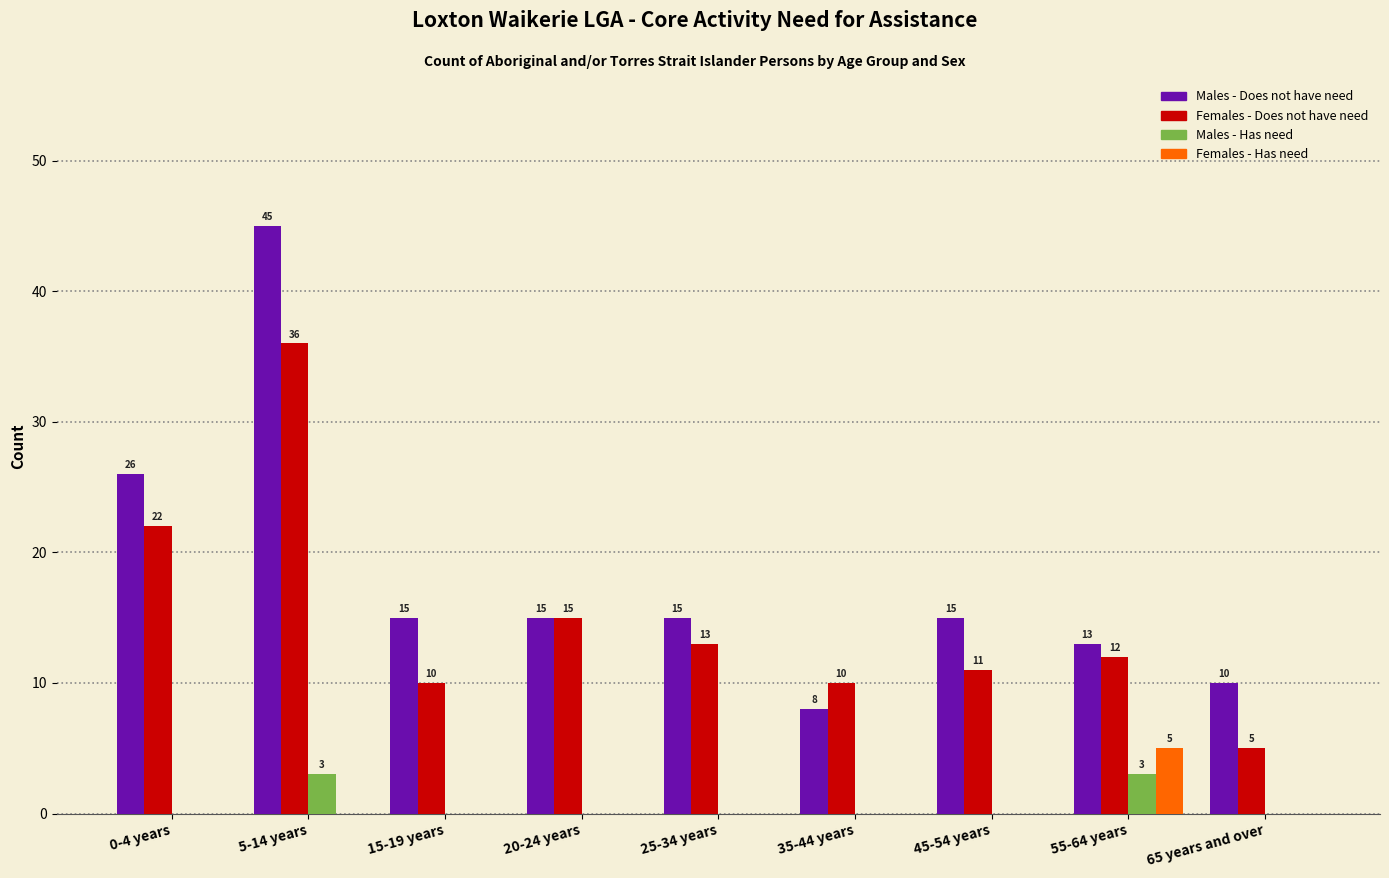

Reading left to right, extract all data points from this chart.

Males - Does not have need: 0-4 years=26	5-14 years=45	15-19 years=15	20-24 years=15	25-34 years=15	35-44 years=8	45-54 years=15	55-64 years=13	65 years and over=10
Females - Does not have need: 0-4 years=22	5-14 years=36	15-19 years=10	20-24 years=15	25-34 years=13	35-44 years=10	45-54 years=11	55-64 years=12	65 years and over=5
Males - Has need: 0-4 years=0	5-14 years=3	15-19 years=0	20-24 years=0	25-34 years=0	35-44 years=0	45-54 years=0	55-64 years=3	65 years and over=0
Females - Has need: 0-4 years=0	5-14 years=0	15-19 years=0	20-24 years=0	25-34 years=0	35-44 years=0	45-54 years=0	55-64 years=5	65 years and over=0